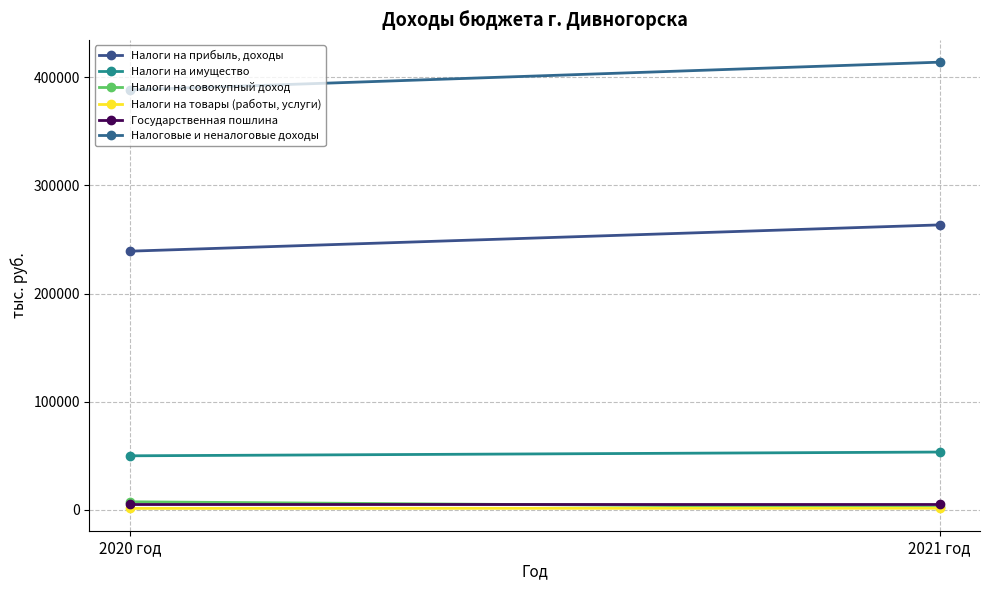

The value of Налоги на прибыль, доходы at 2020 год is 239227.0. True or false?

True